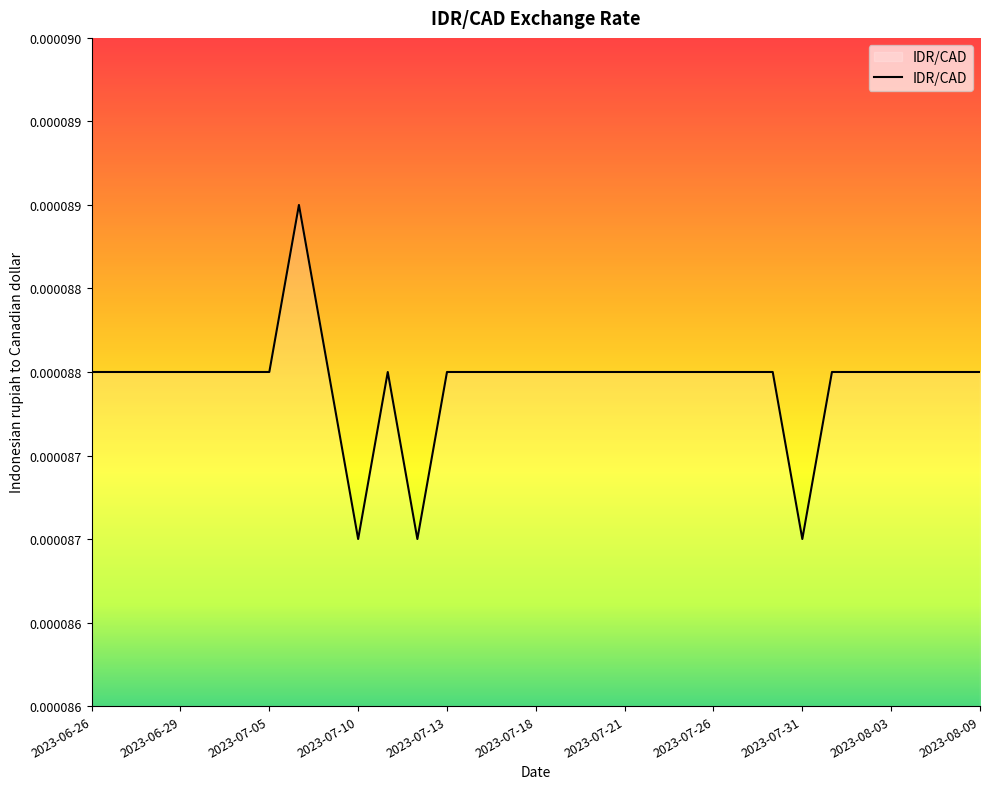

What is the label of the 18th point from the left?

2023-07-20